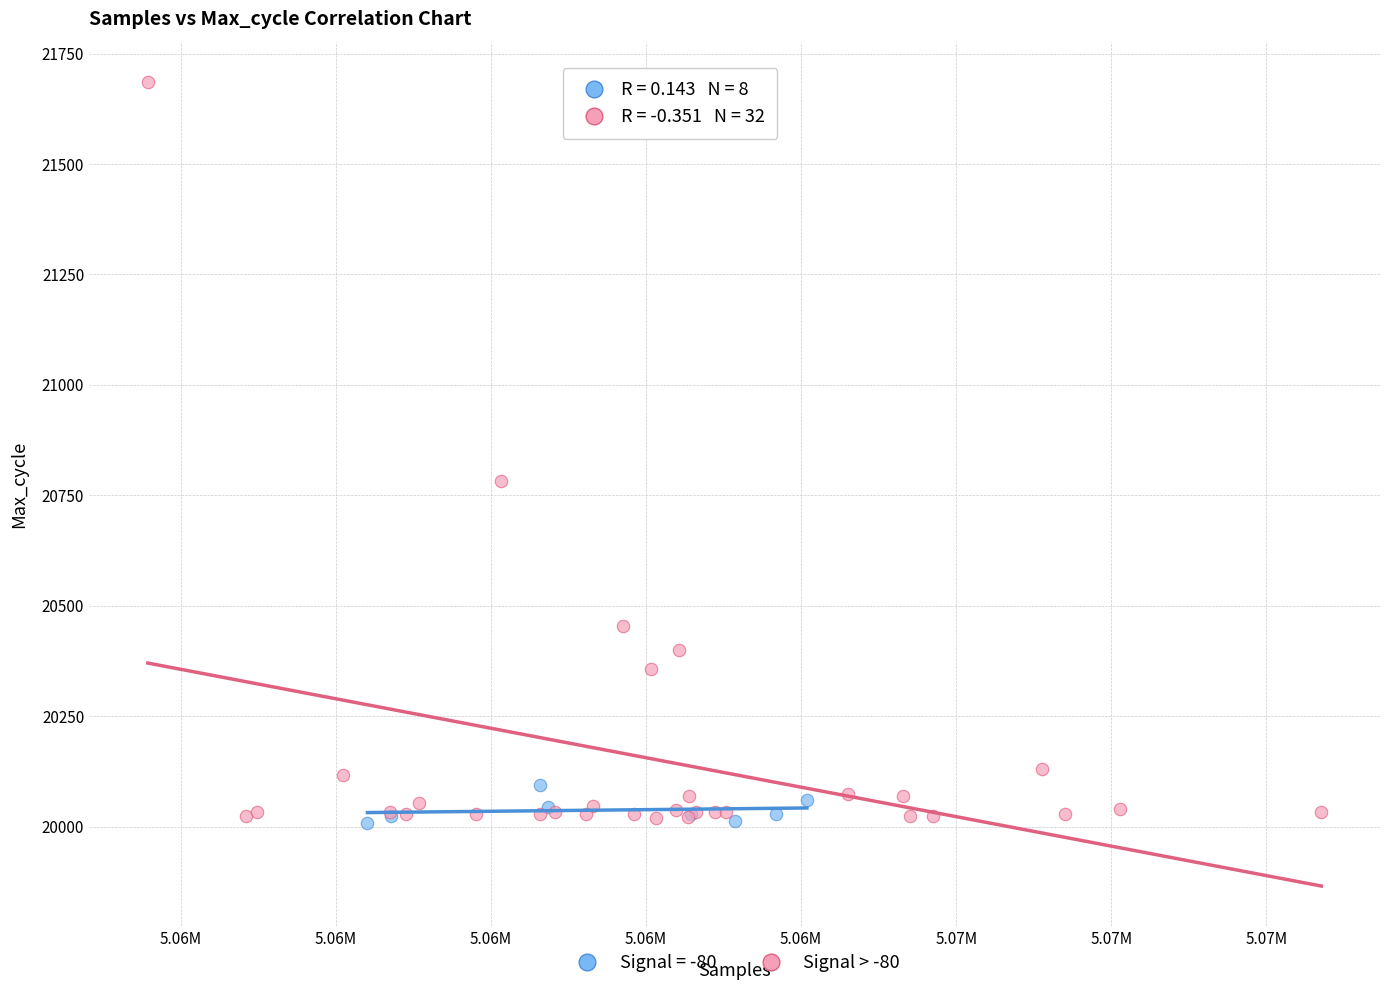

Which series has the widest spread of Y values?

Signal > -80